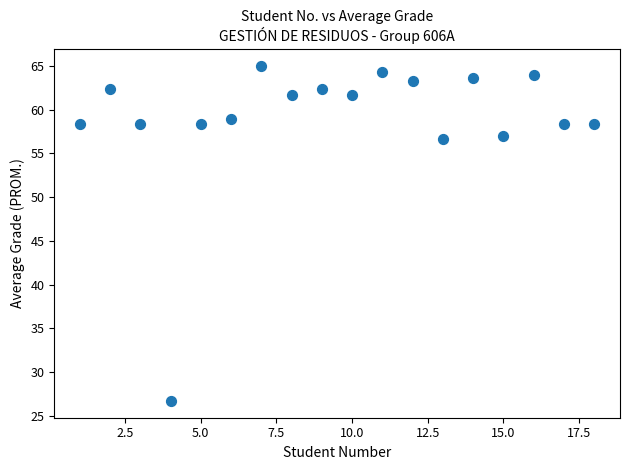

What is the range of Y values (max minus min)?

38.3